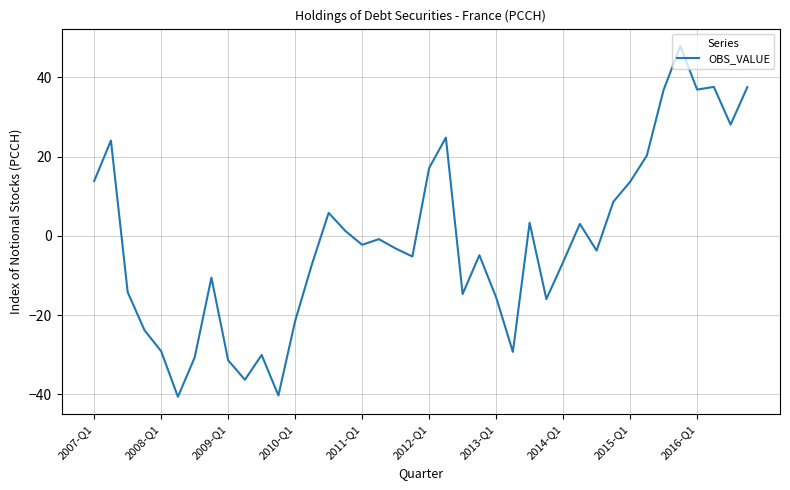

What is the greatest value displayed?

47.9